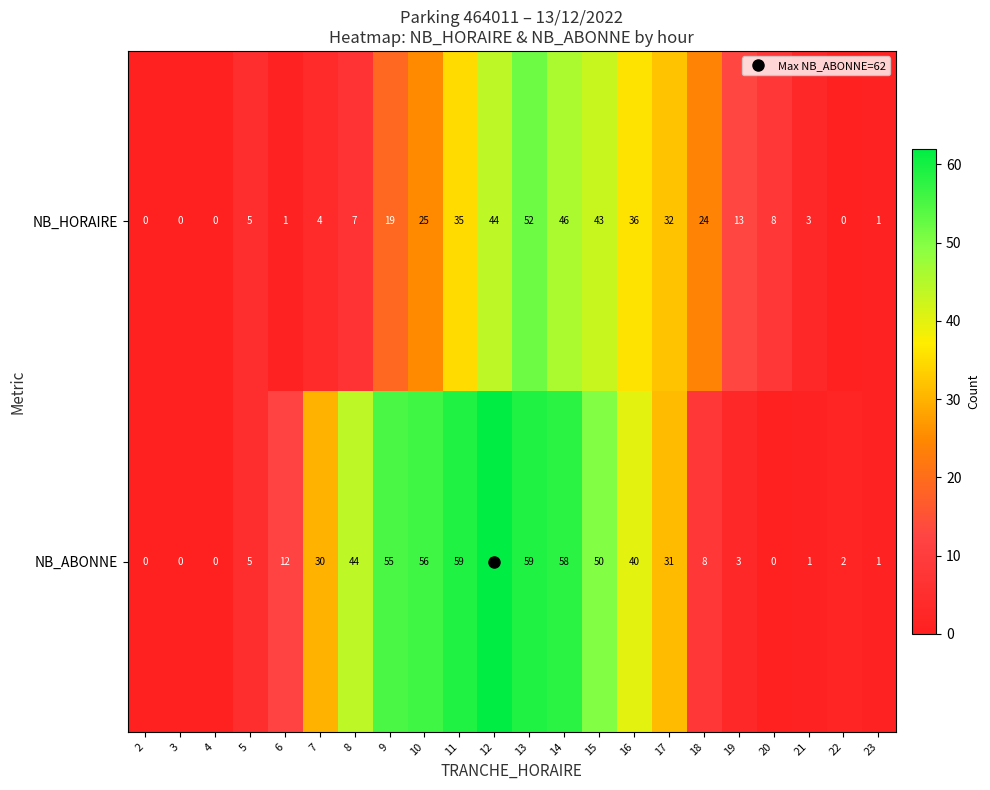

Between 2 and 20, which series saw the biggest shift?

NB_HORAIRE